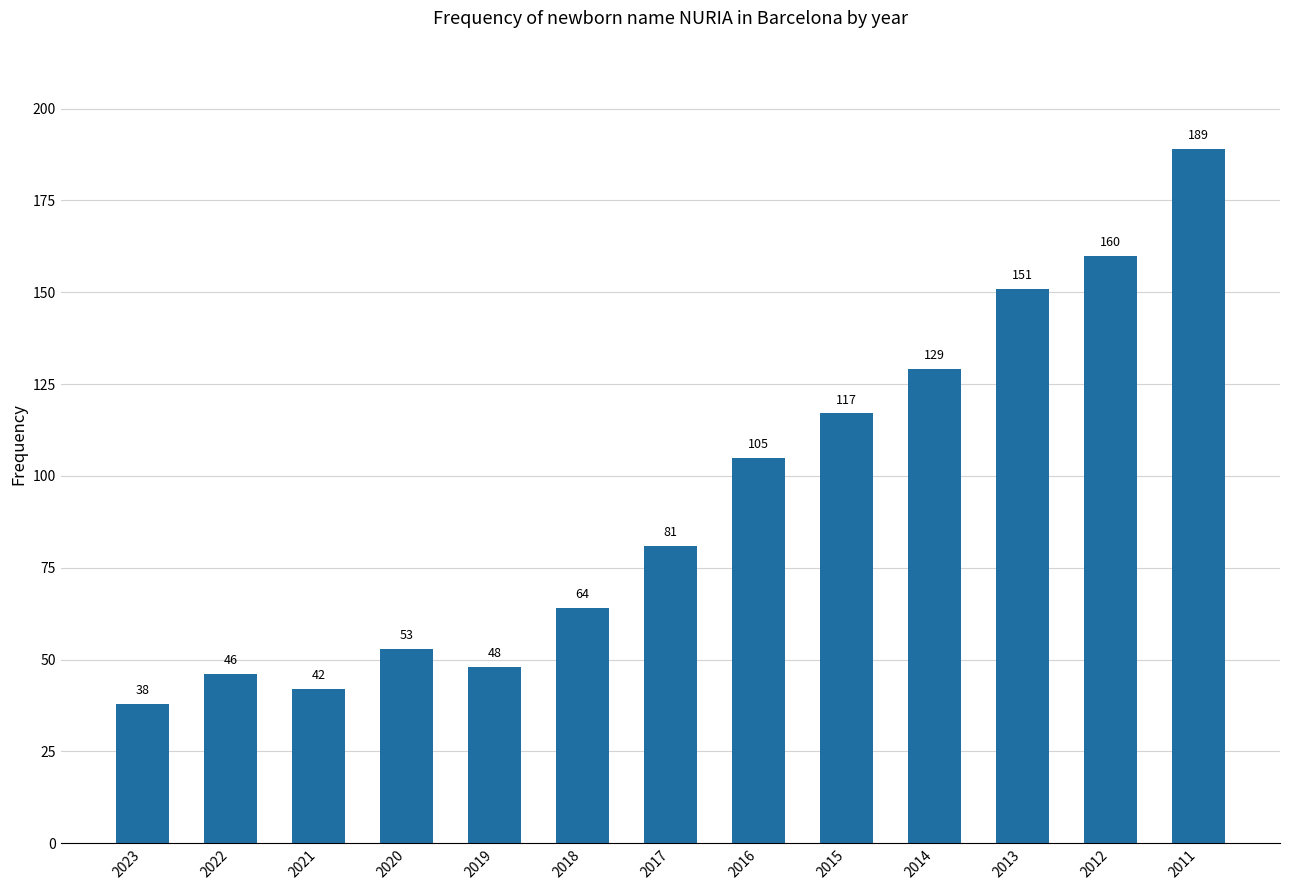

What is the approximate value at 2019, to the nearest 10?

50